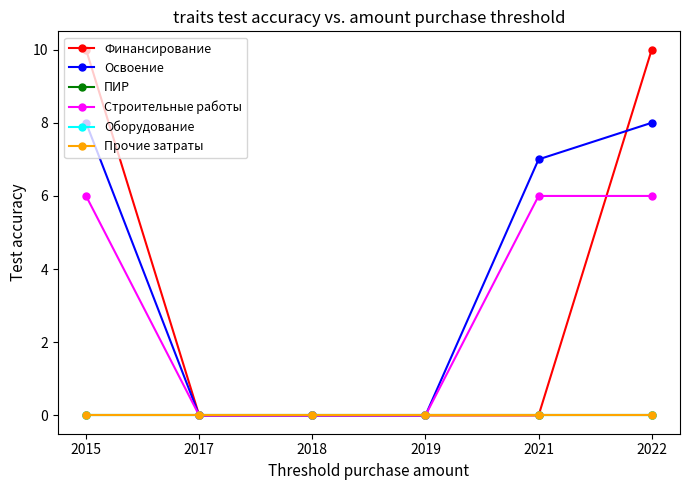

Rank the series at 2015 from lowest to highest value.

ПИР, Оборудование, Прочие затраты, Строительные работы, Освоение, Финансирование